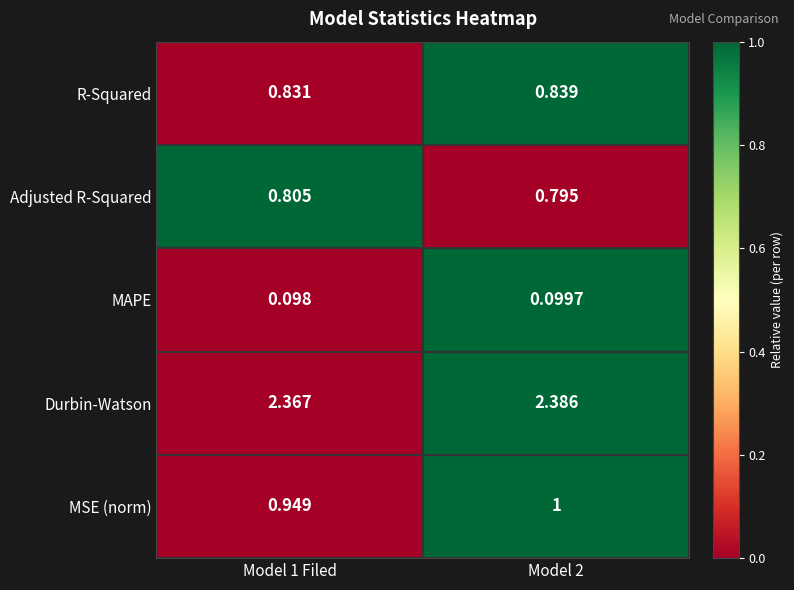

At Model 2, list the series in order from smallest to largest.

MAPE, Adjusted R-Squared, R-Squared, MSE (norm), Durbin-Watson